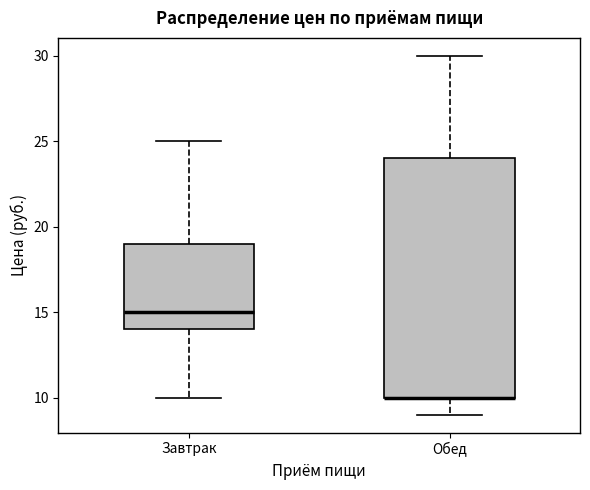

Reading left to right, read every box against the y-axis: the position of its median line, the range the box covers, and the ends of its whiskers. The values are not printed on the chart, so give them approximately, as read against the axis.

Завтрак: median 15, box 14 to 19, whiskers 10 to 25
Обед: median 10 (drawn on the box's lower edge), box 10 to 24, whiskers 9 to 30